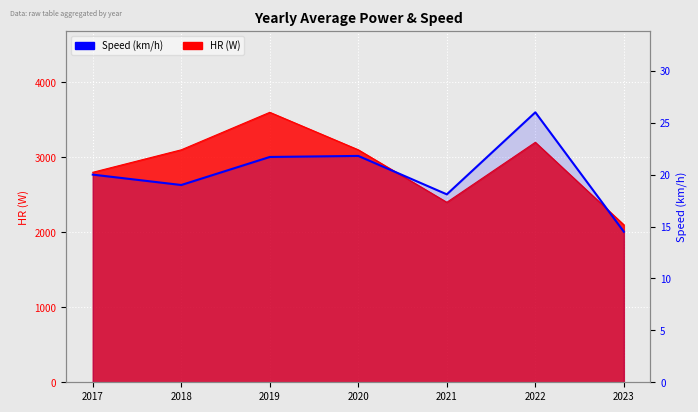

What is the greatest value displayed?

26.0